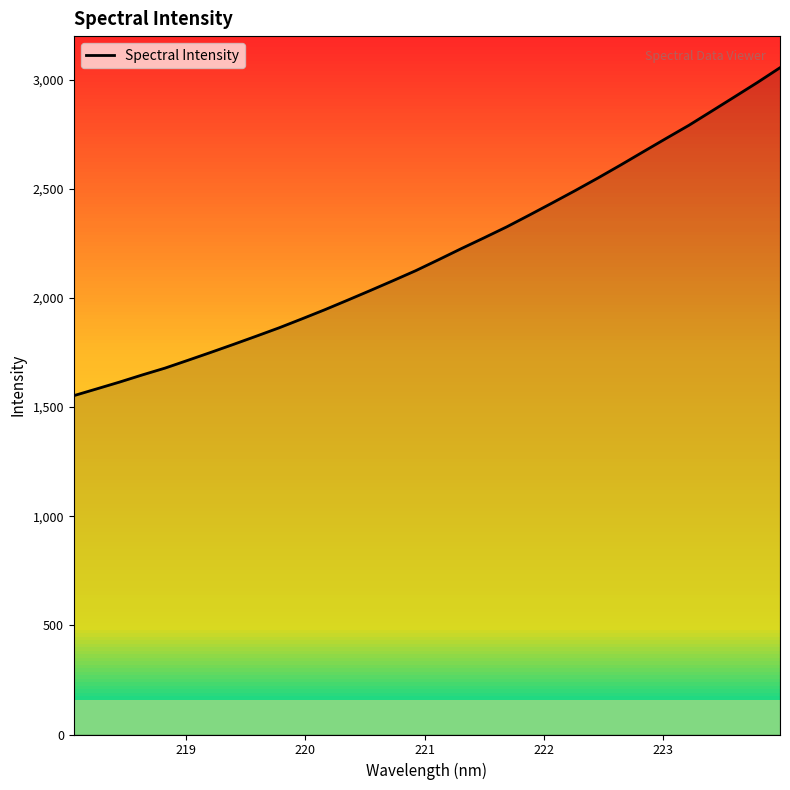

What is the minimum value for Spectral Intensity?

1552.5